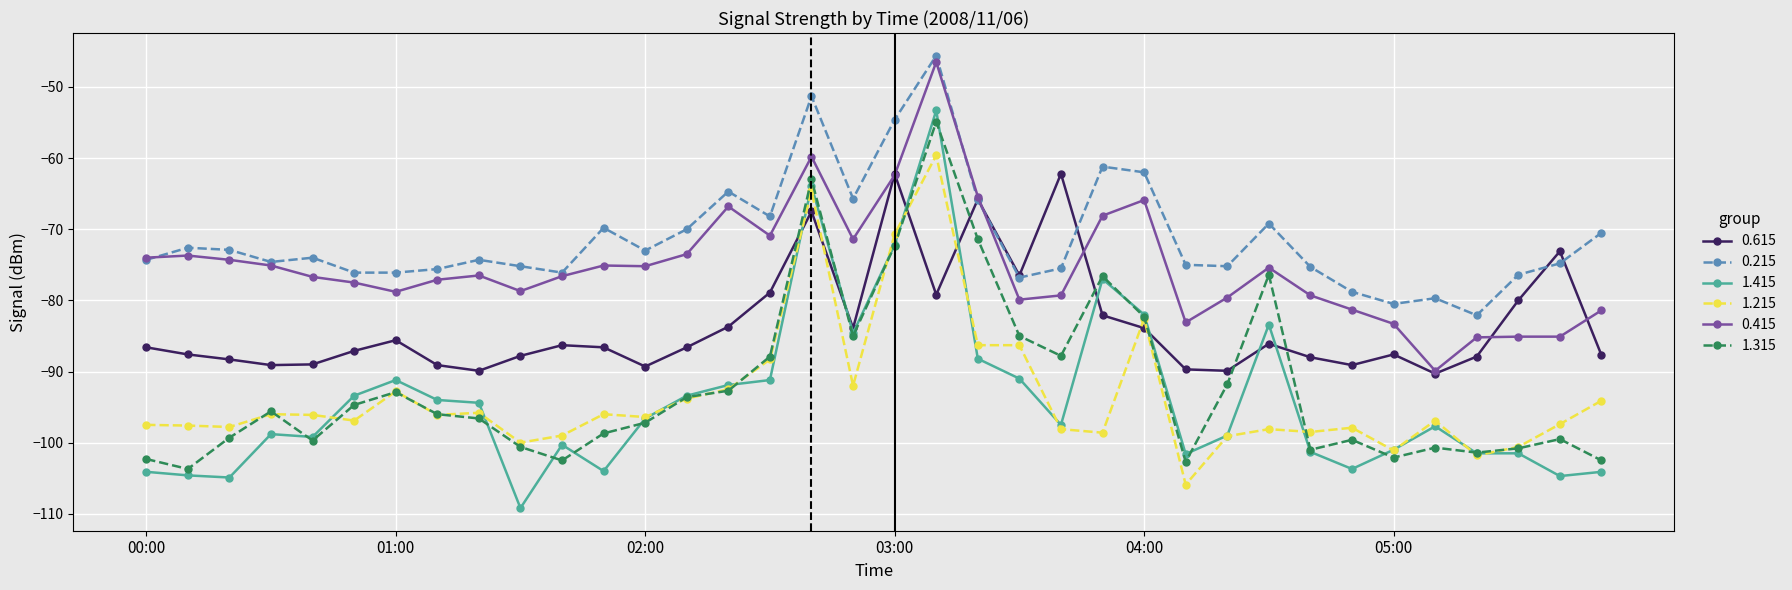

What is the lowest value of the 0.215 series?

-82.1